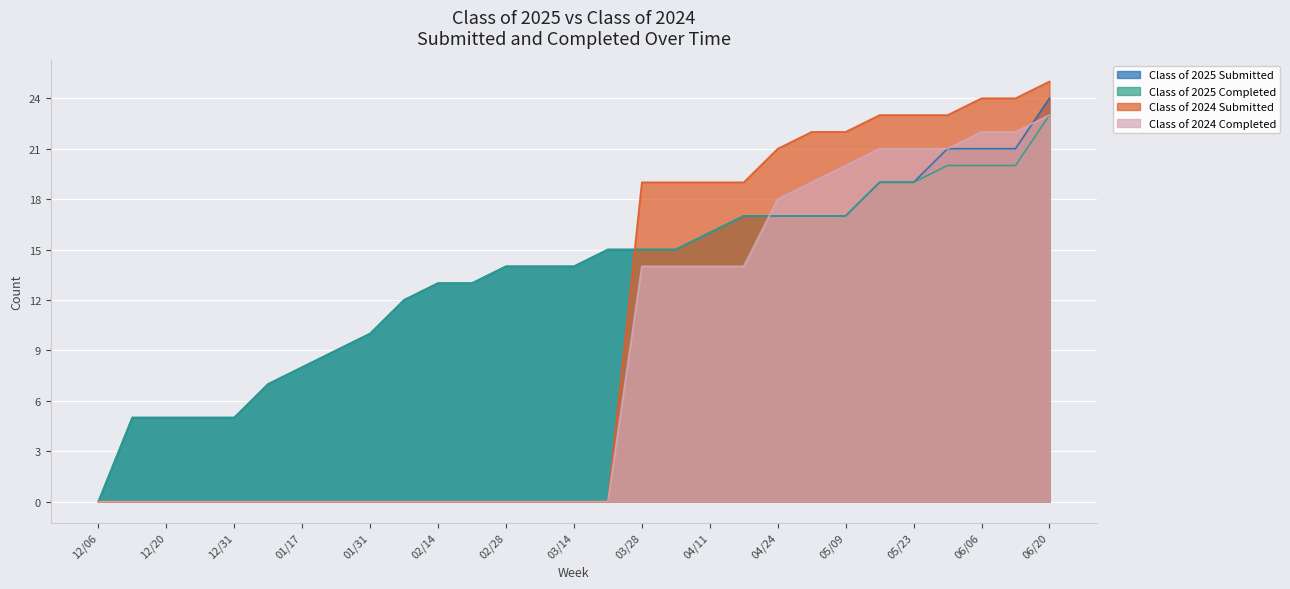

True or false: Class of 2024 Submitted has more than 0 points higher than both neighbors.

False